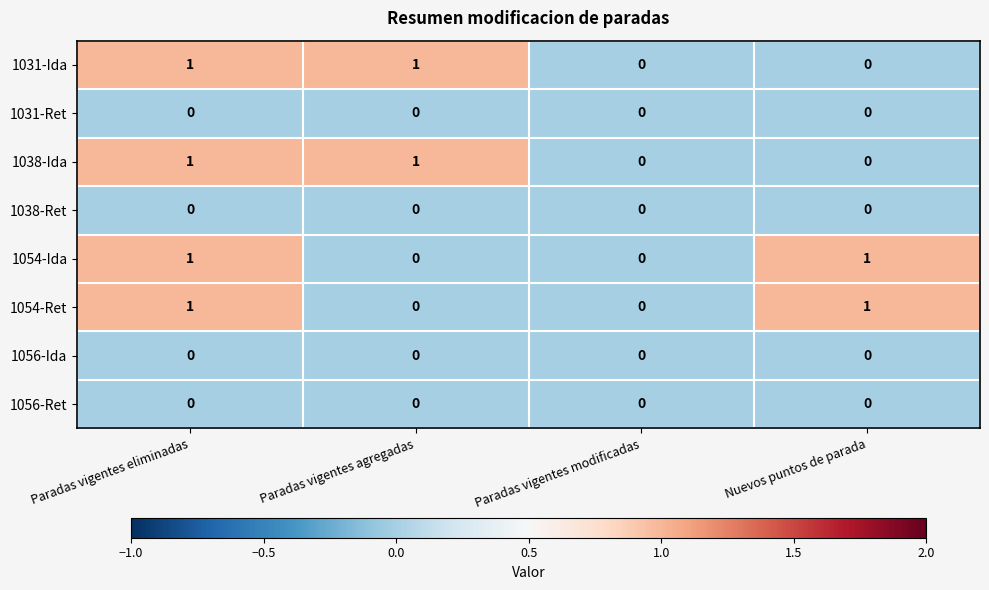

At which category is the sum across all series the highest?

Paradas vigentes eliminadas